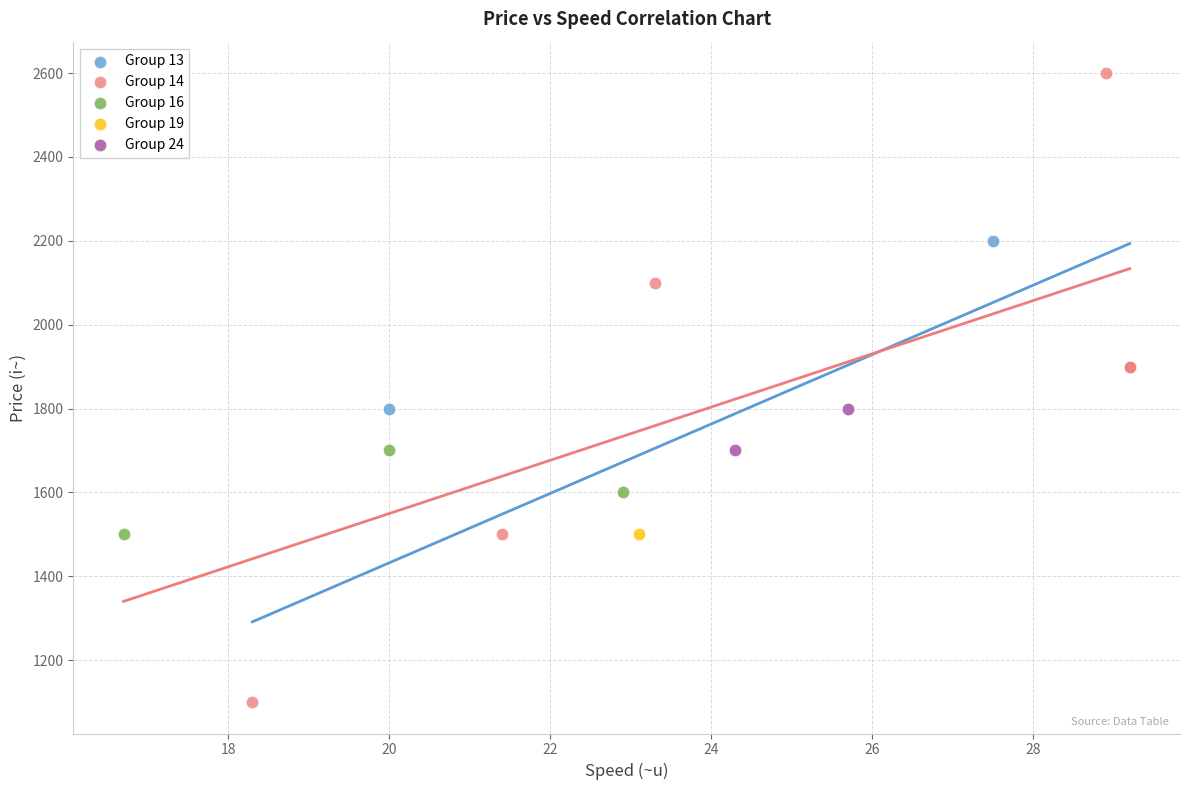

Which series contains the highest Y value?

Group 14